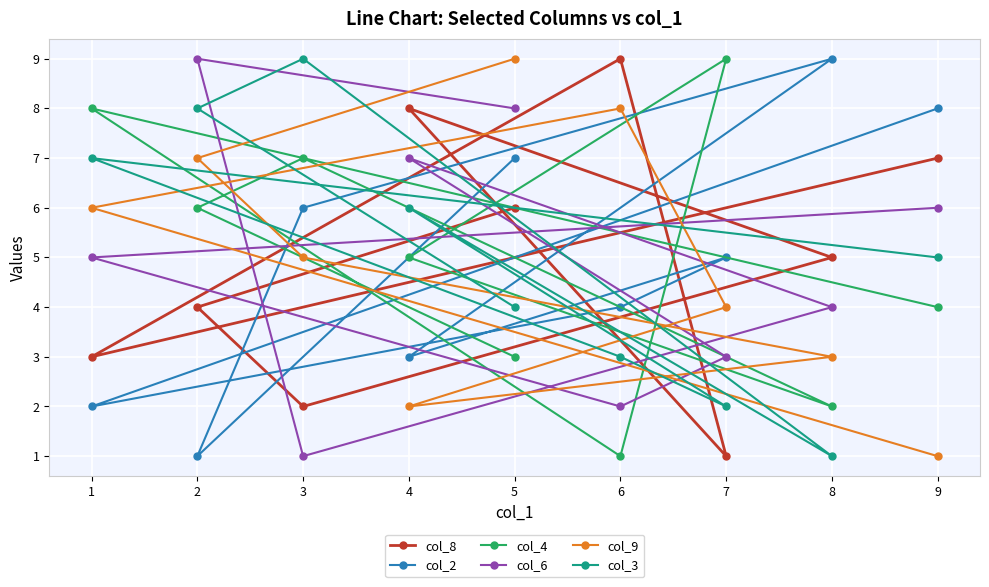

What is the total value across all series at 7?

24